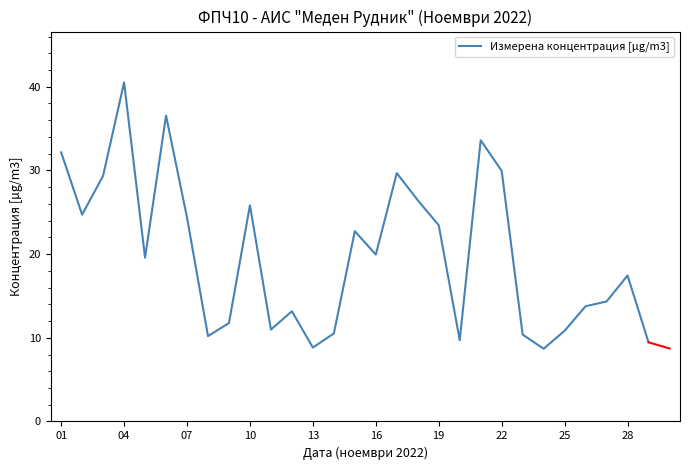

What is the smallest value displayed?

8.7